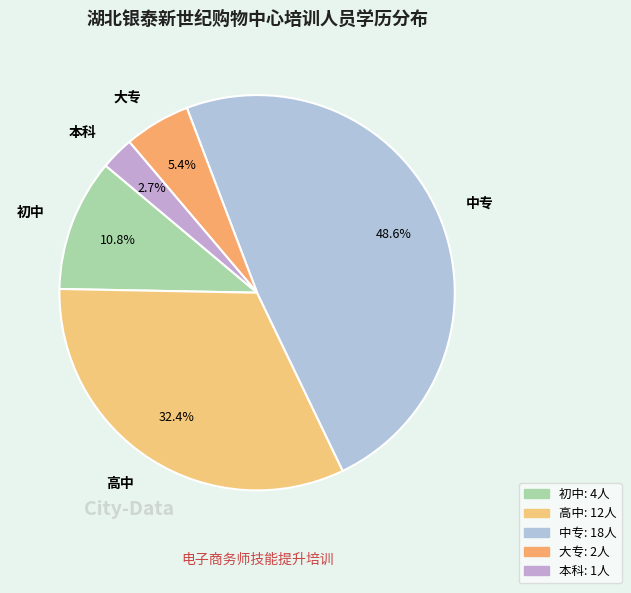

How many slices are in this pie chart?

5